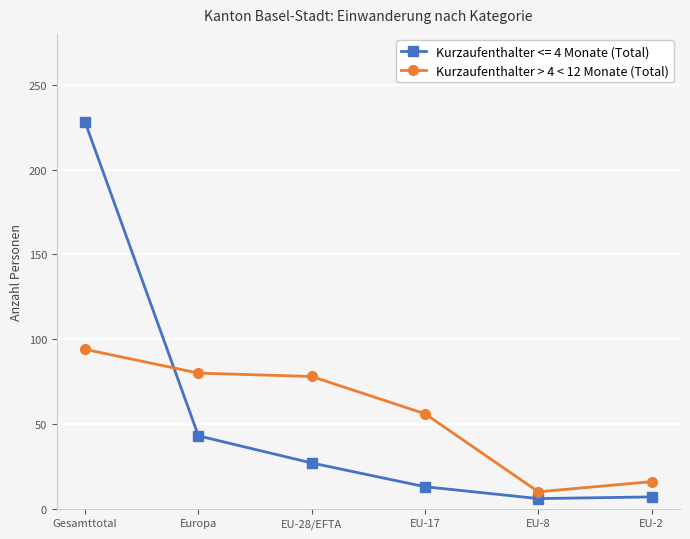

True or false: Kurzaufenthalter <= 4 Monate (Total) has a value of 228 at Gesamttotal.

True